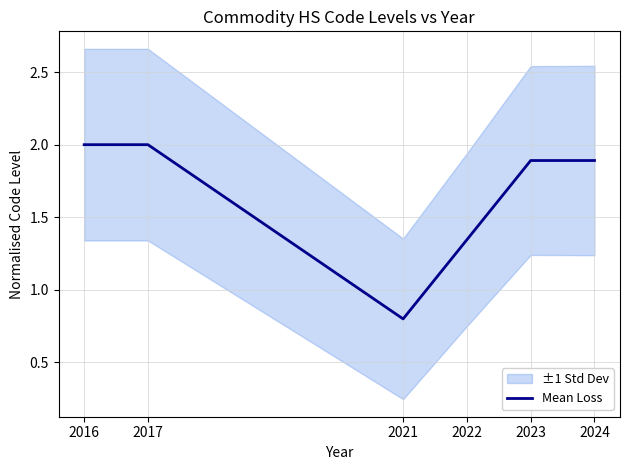

Rank the categories by value from lowest to highest.

2021, 2022, 2023, 2024, 2016, 2017